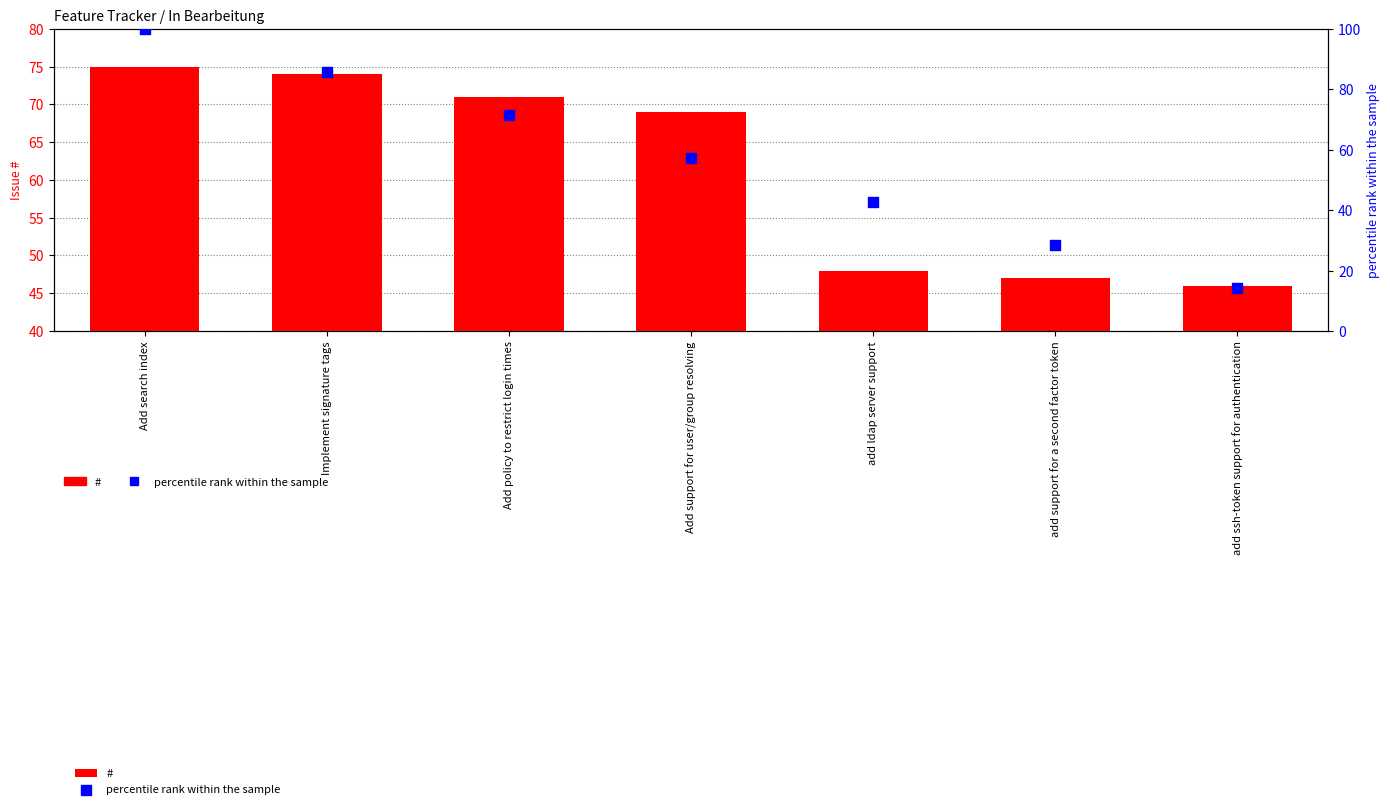

Is the value of percentile rank within the sample at add ssh-token support for authentication greater than the value of # at Add support for user/group resolving?

No